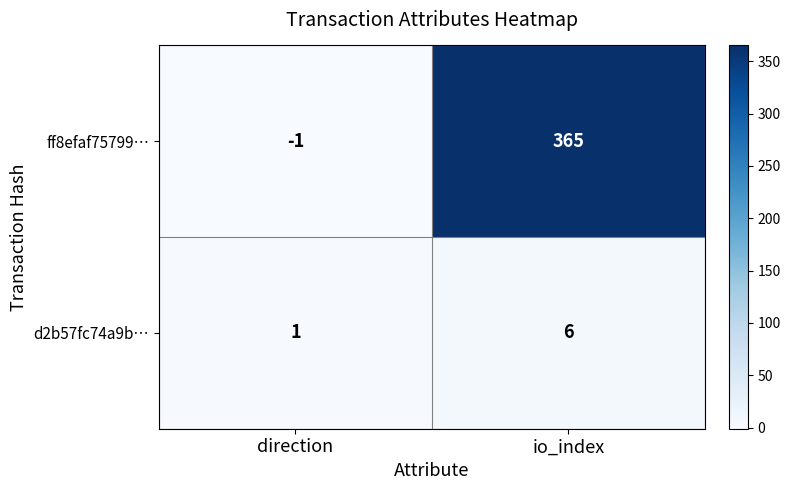

Reading left to right, what are all the values shown in this chart?

ff8efaf75799…: -1	365
d2b57fc74a9b…: 1	6